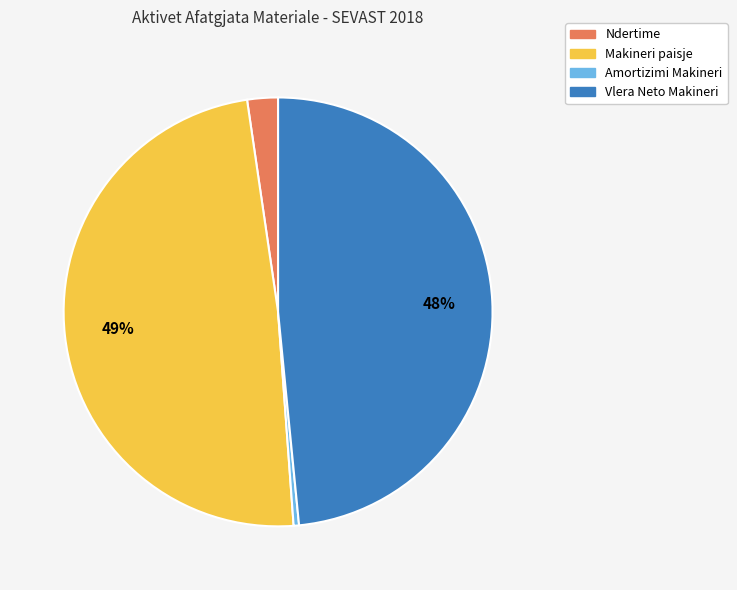

What is the smallest slice in the pie chart?

Amortizimi Makineri